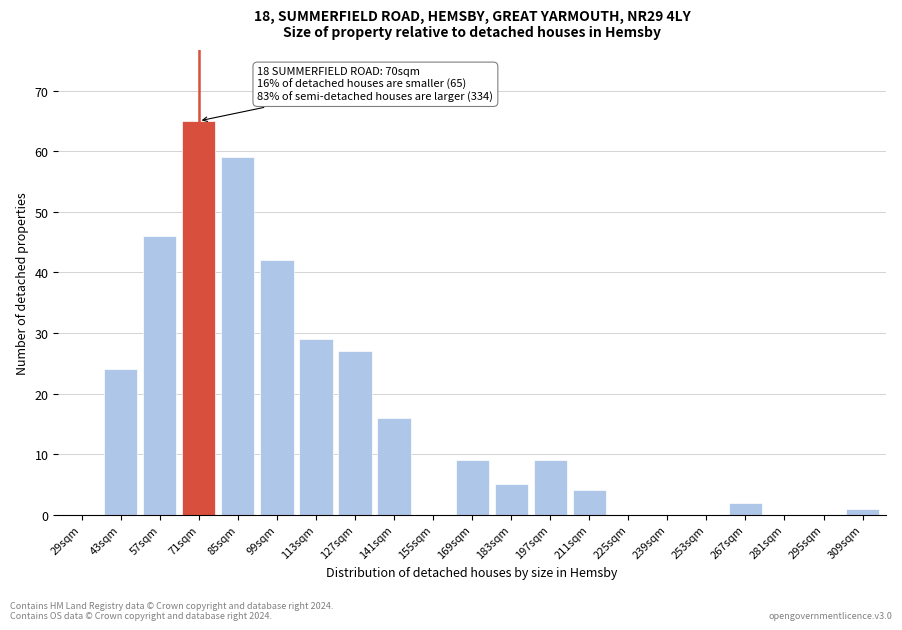

Reading right to left, list all the values displayed in this chart.

309sqm=1	295sqm=0	281sqm=0	267sqm=2	253sqm=0	239sqm=0	225sqm=0	211sqm=4	197sqm=9	183sqm=5	169sqm=9	155sqm=0	141sqm=16	127sqm=27	113sqm=29	99sqm=42	85sqm=59	71sqm=65	57sqm=46	43sqm=24	29sqm=0